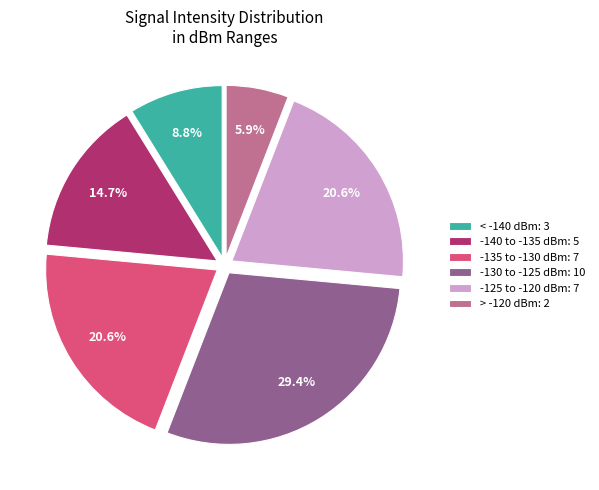

What is the total percentage of -130 to -125 dBm: 10 and -140 to -135 dBm: 5?

44.1%